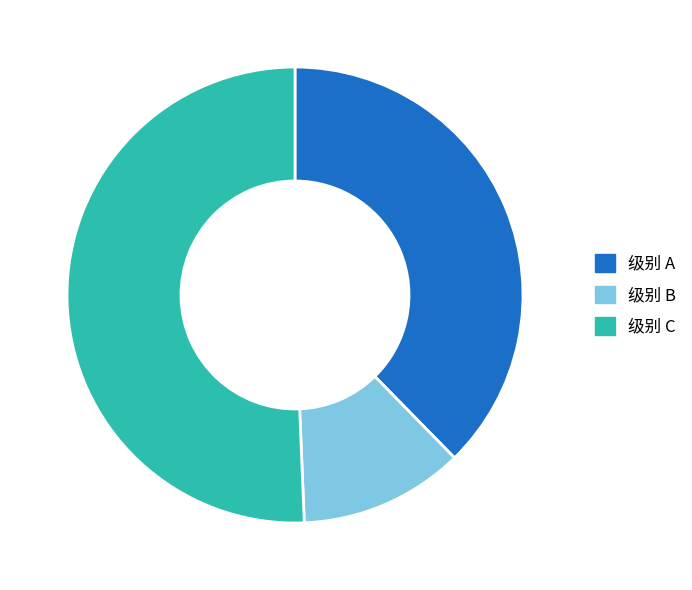

Does any single category account for the majority?

Yes